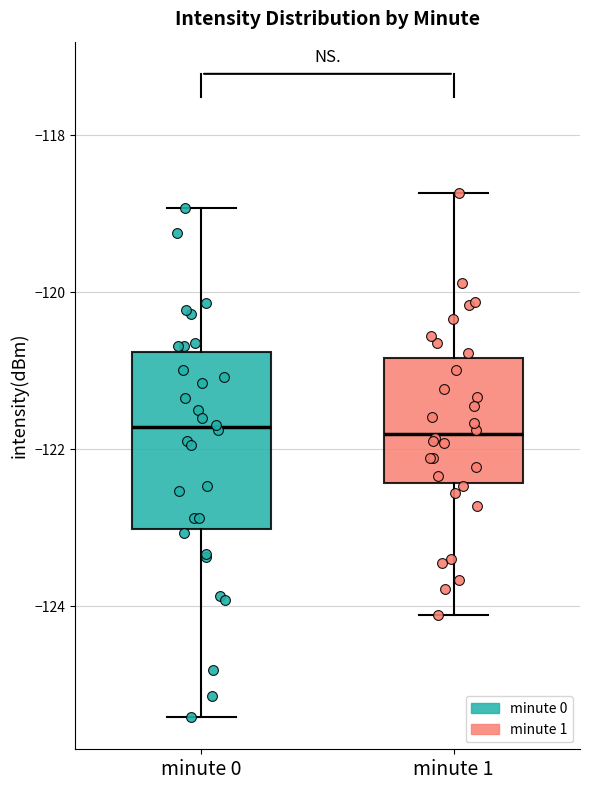

Reading left to right, transcribe this box plot: for each box, give where its median line is, the range the box spans, and where its two whiskers end, as read against the y-axis. The values are not printed on the chart, so give them approximately, as read against the axis.

minute 0: median -121.8, box -123.0 to -120.8, whiskers -125.4 to -119.0
minute 1: median -121.8, box -122.4 to -120.8, whiskers -124.2 to -118.8